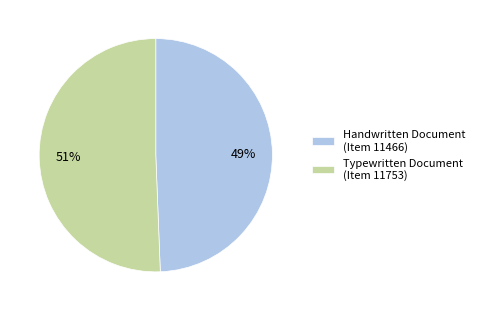

Between Typewritten Document (Item 11753) and Handwritten Document (Item 11466), which is larger?

Typewritten Document (Item 11753)